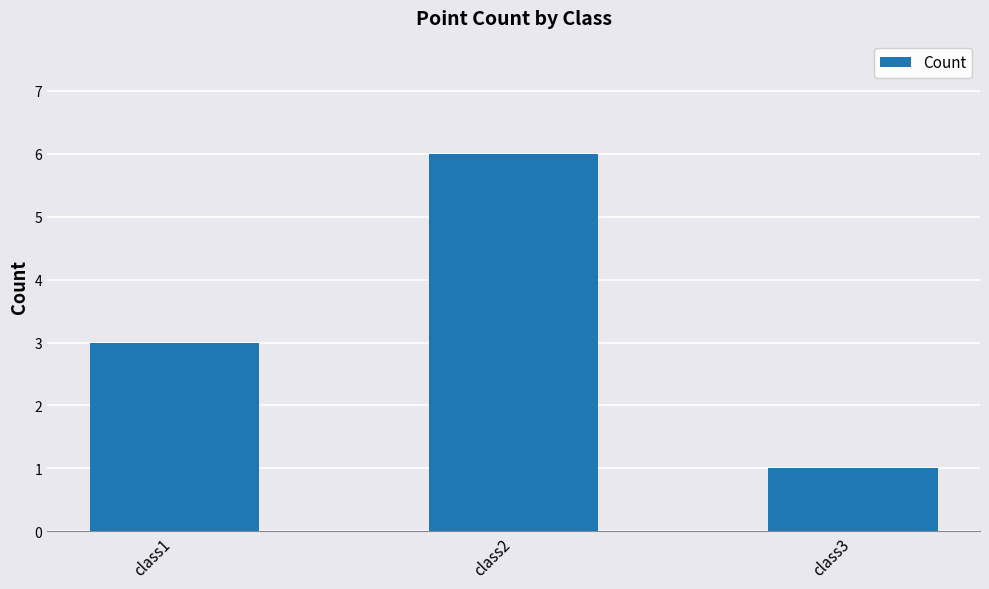

Reading right to left, extract all data points from this chart.

class3=1	class2=6	class1=3